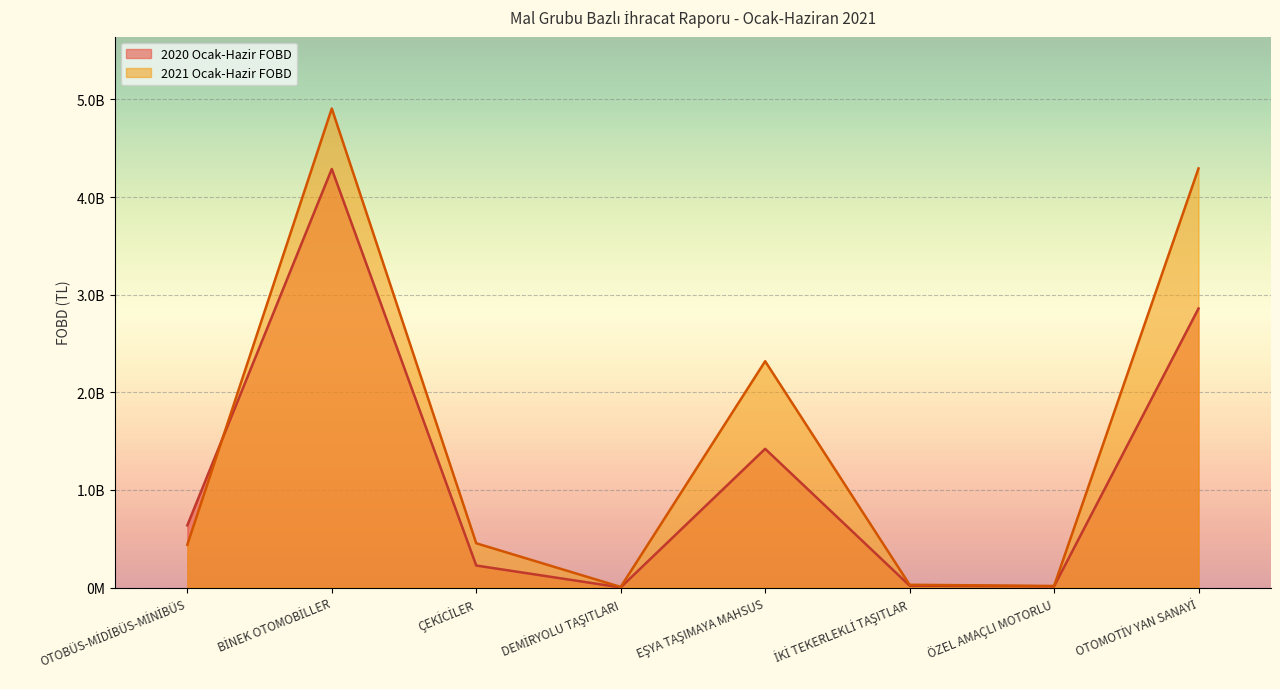

List the series in order of their overall mean, lowest first.

2020 Ocak-Hazir FOBD, 2021 Ocak-Hazir FOBD